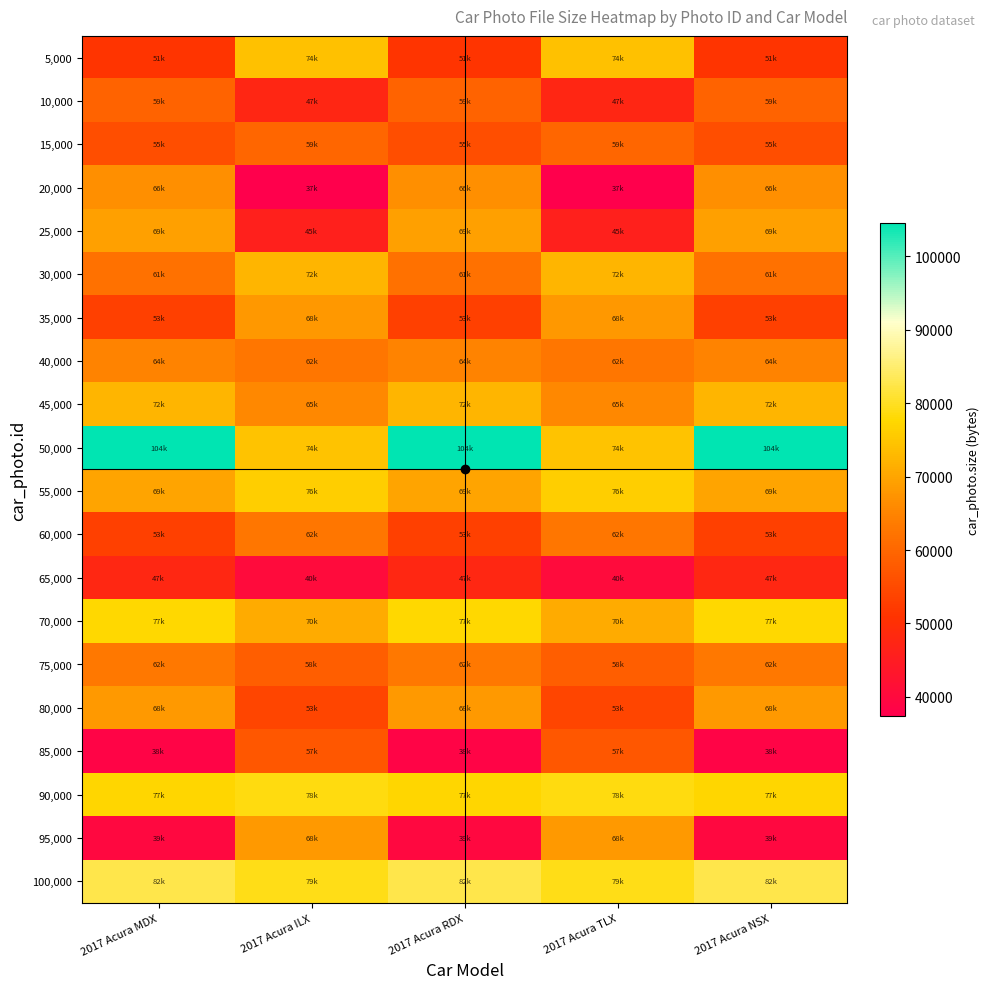

What is the difference between the highest and lowest values at 2017 Acura ILX?

42016